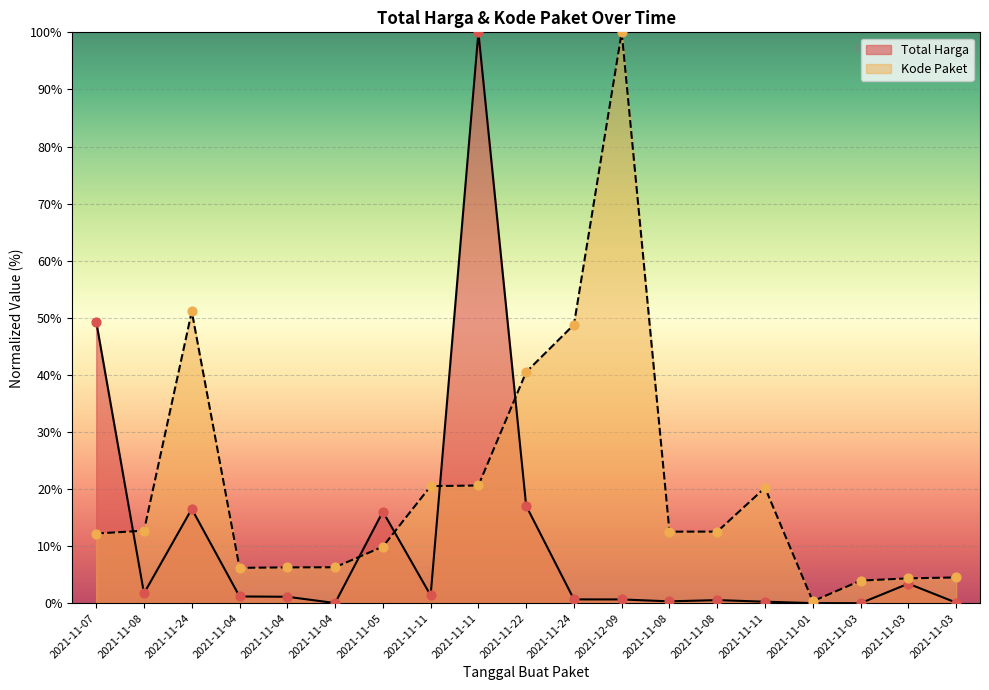

Which series has the largest Y range (max minus min)?

Total Harga